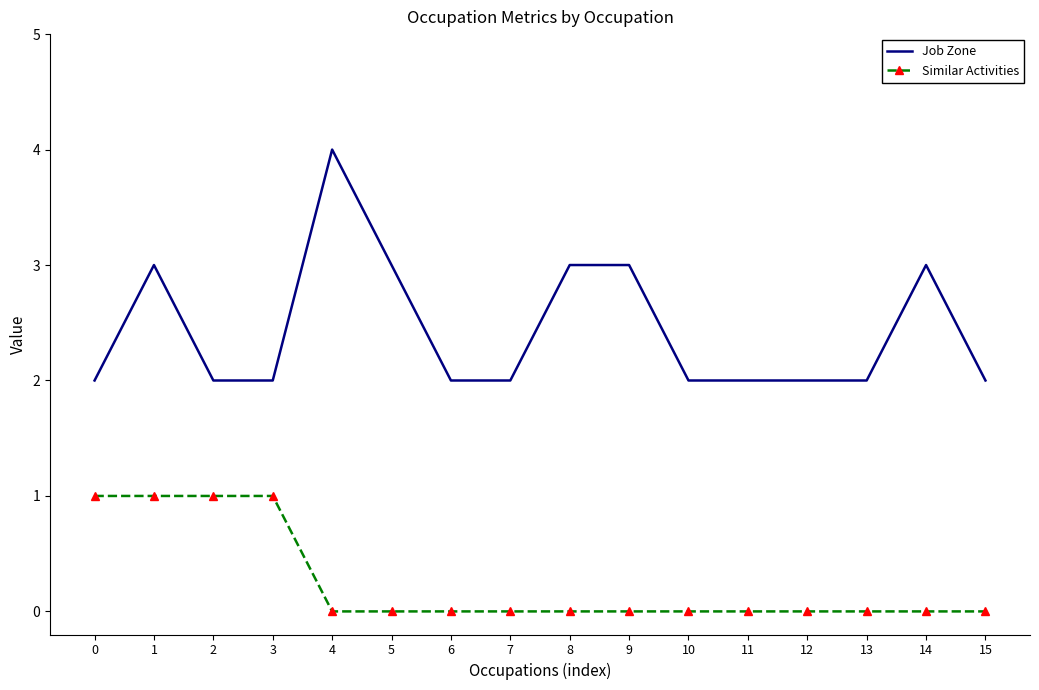

What is the difference between the highest and lowest values at 8?

3